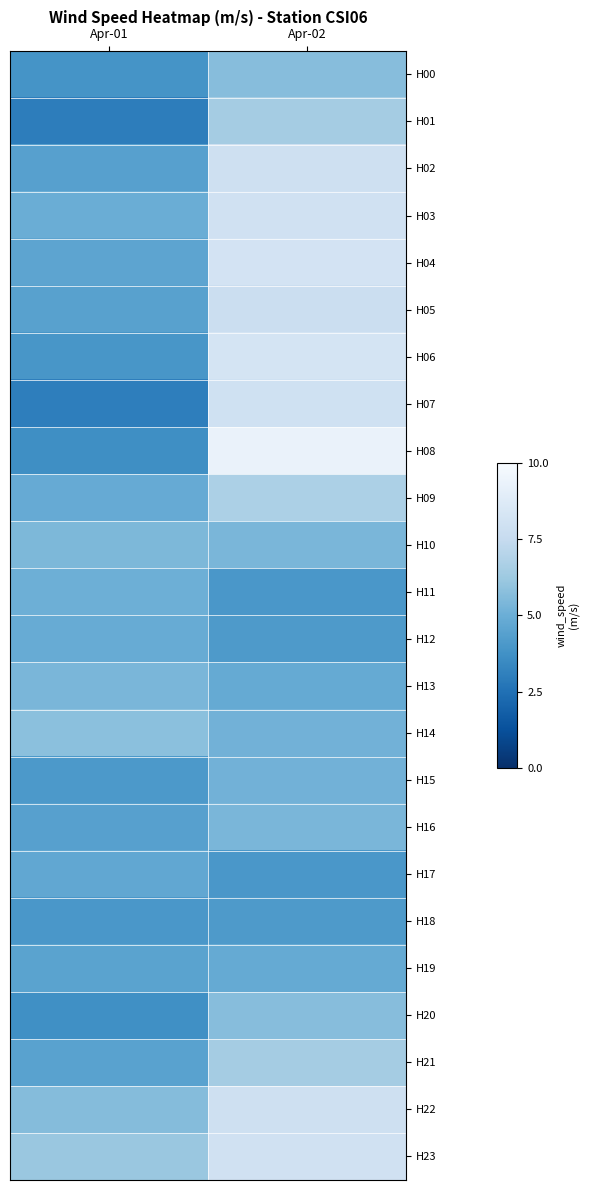

What is the minimum value shown in the chart?

3.0